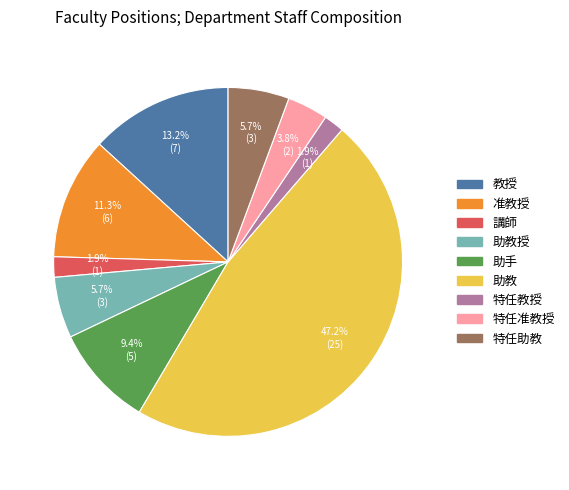

Combined, what portion of the pie is 特任准教授 and 講師?

5.7%